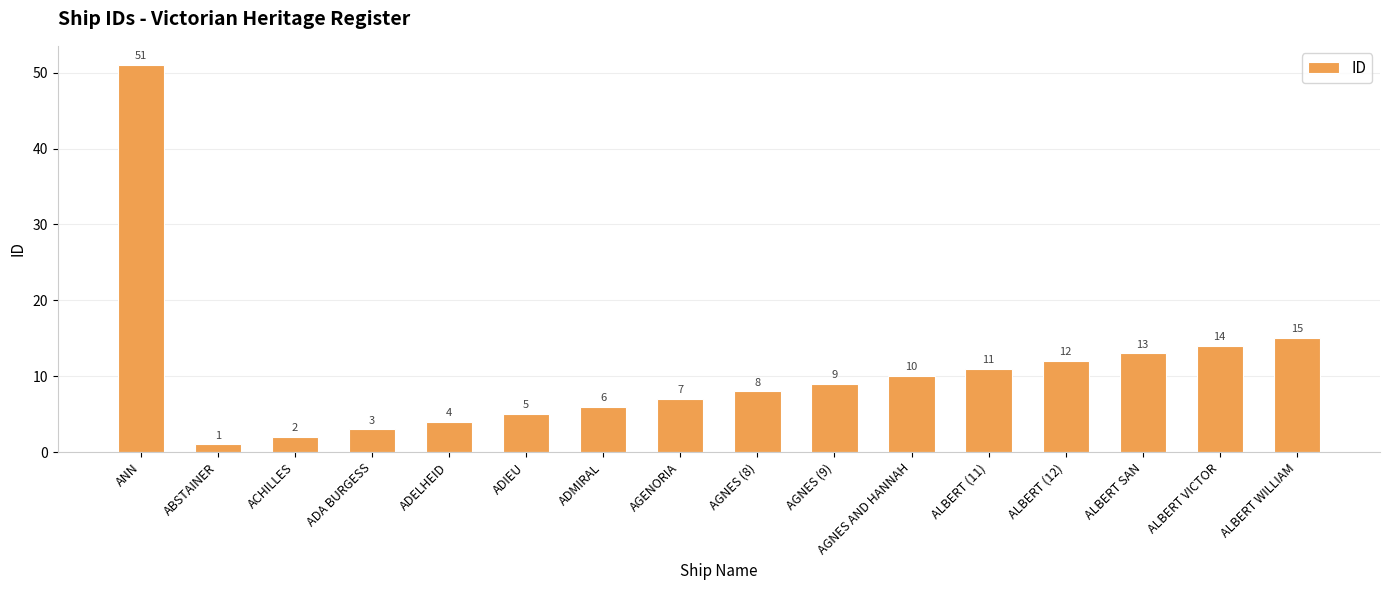

Which category has the lowest value across all series?

ABSTAINER